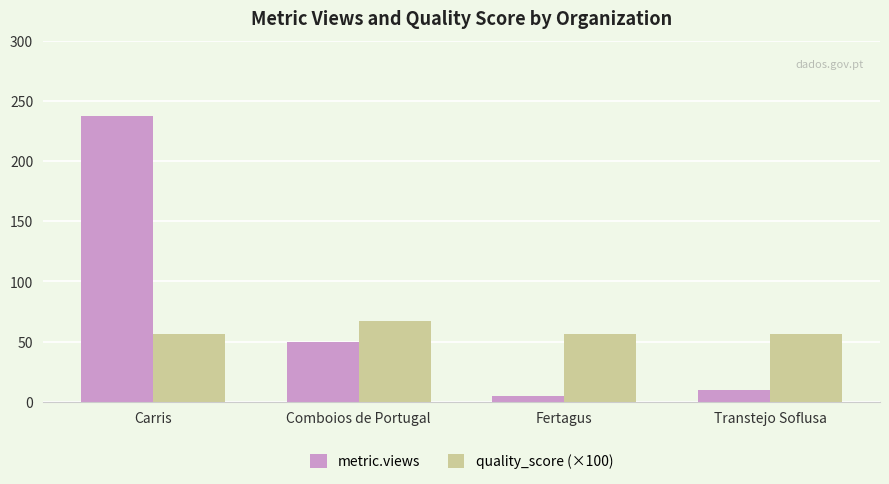

What is the difference between the highest and lowest values at Transtejo Soflusa?

46.0